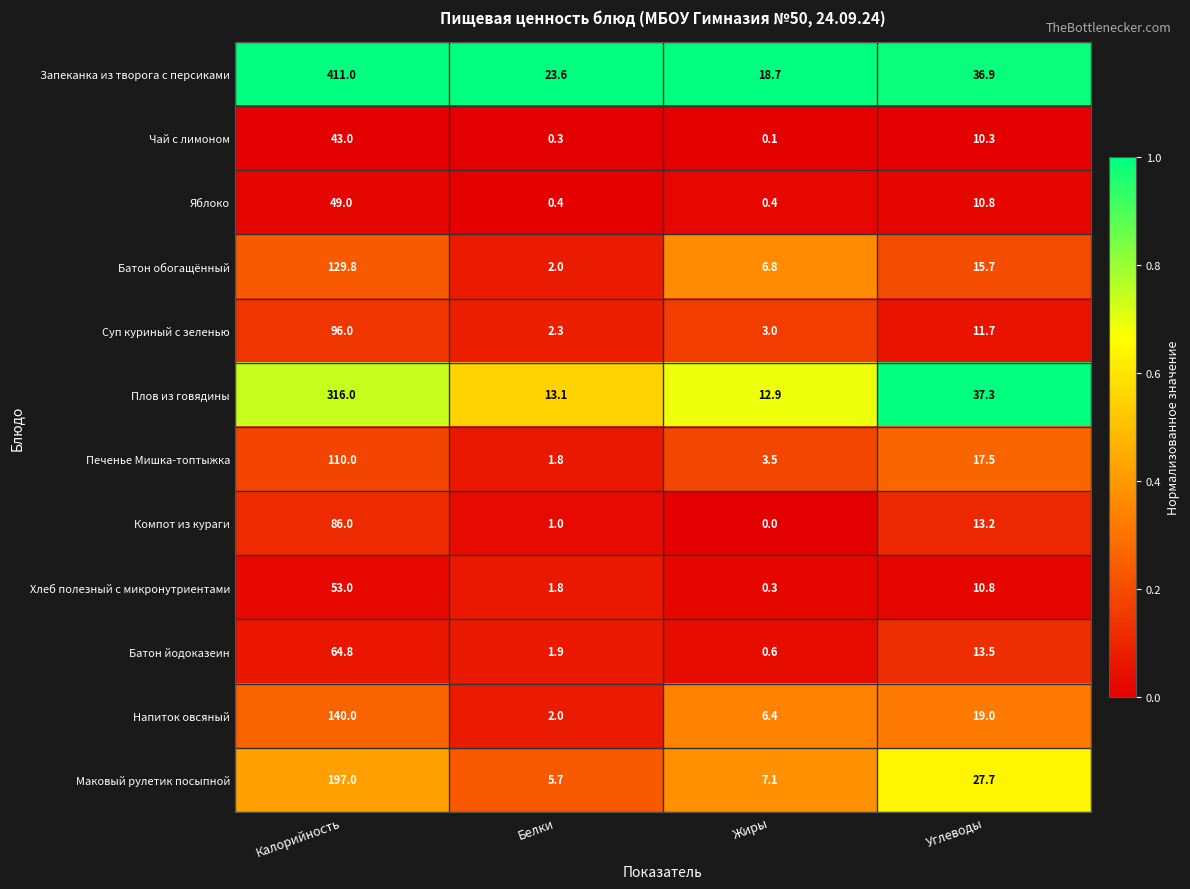

Rank the categories by Батон йодоказеин value from highest to lowest.

Калорийность, Углеводы, Белки, Жиры